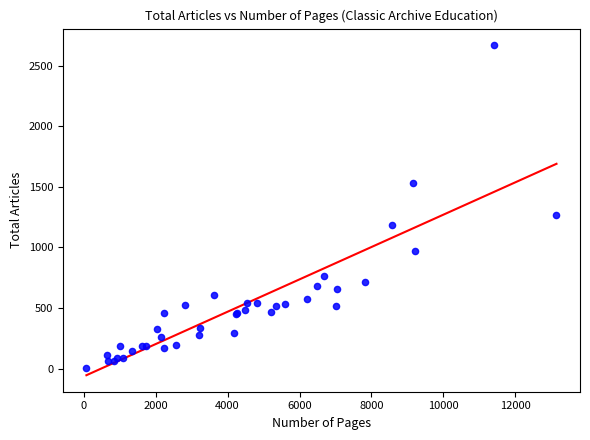

What Y value in the scatter plot is closest to 1339?

1265